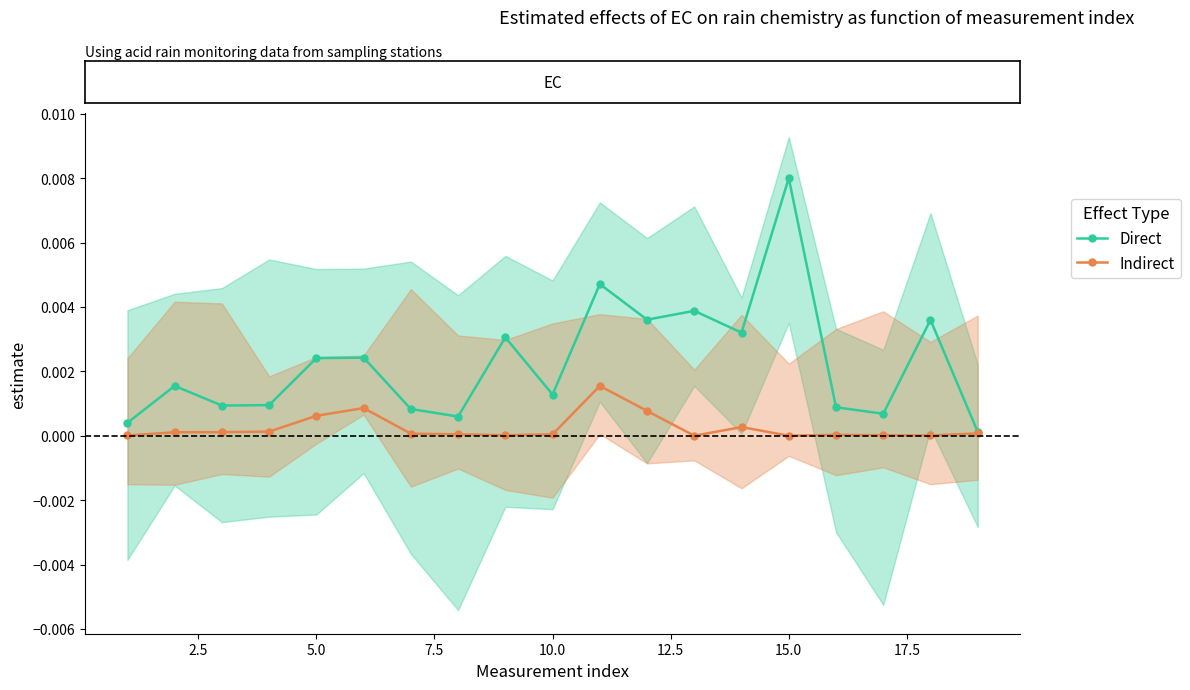

What are all the series names shown in the legend?

Direct, Indirect